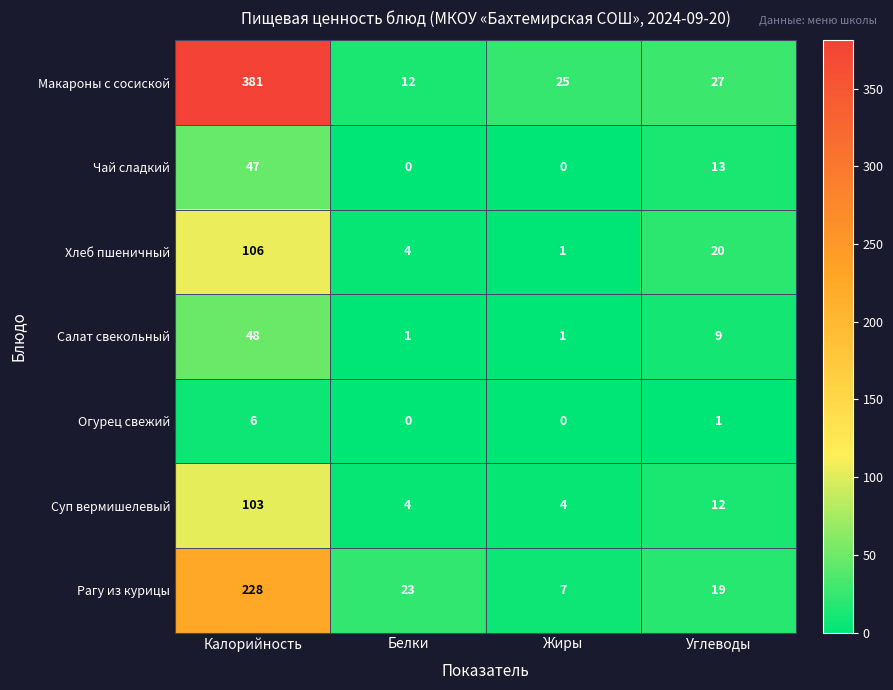

Which series has the largest total across all categories?

Макароны с сосиской